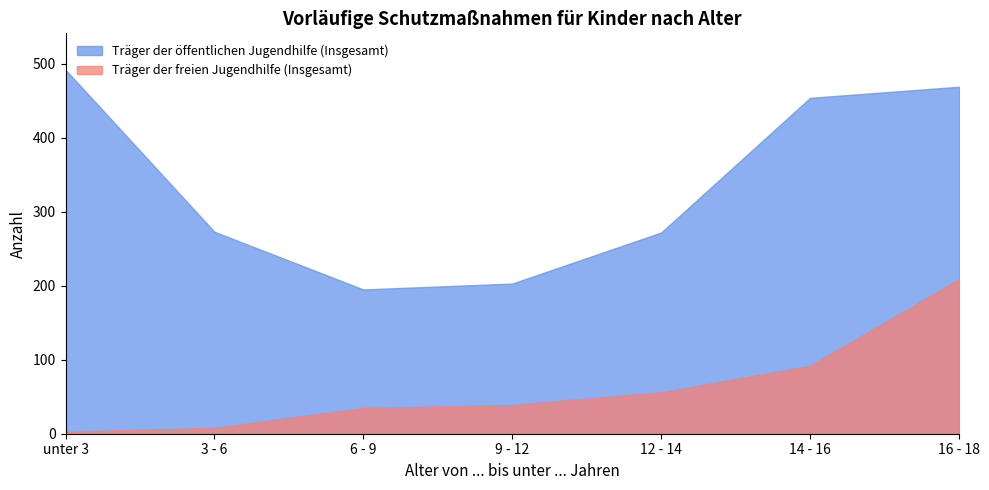

The value of Träger der öffentlichen Jugendhilfe (Insgesamt) at 9 - 12 is 203. True or false?

True